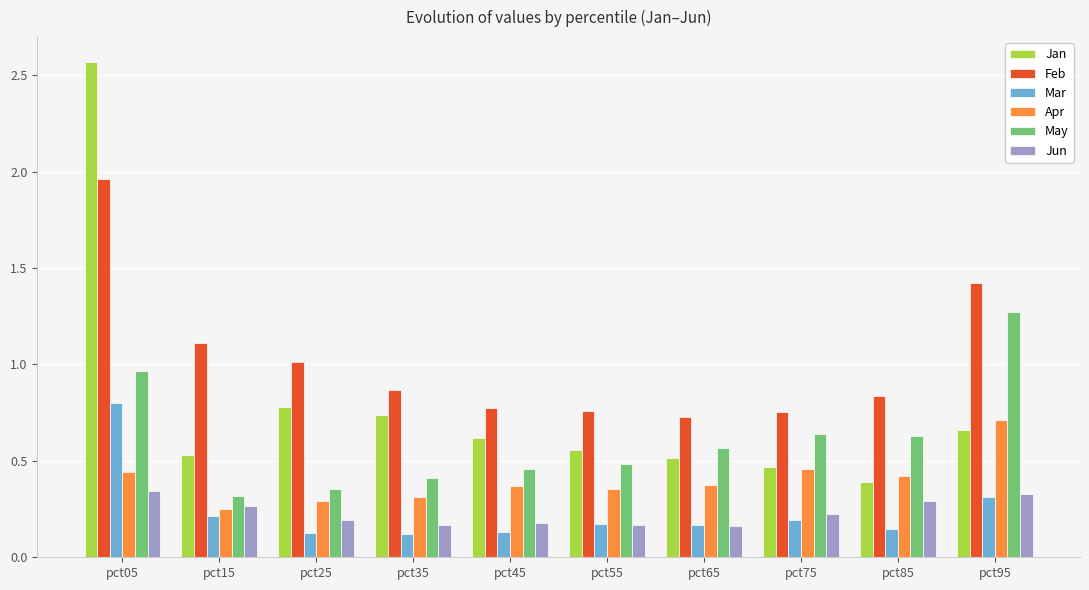

The Apr series shows 0.6 at pct45. True or false?

False